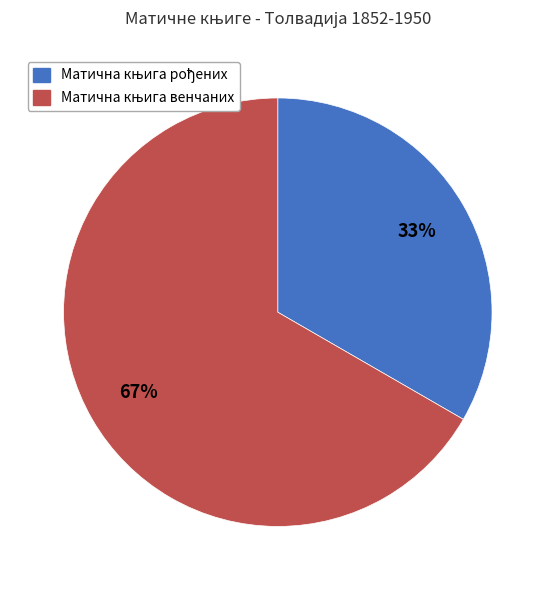

To the nearest percent, what is the average slice percentage?

50%